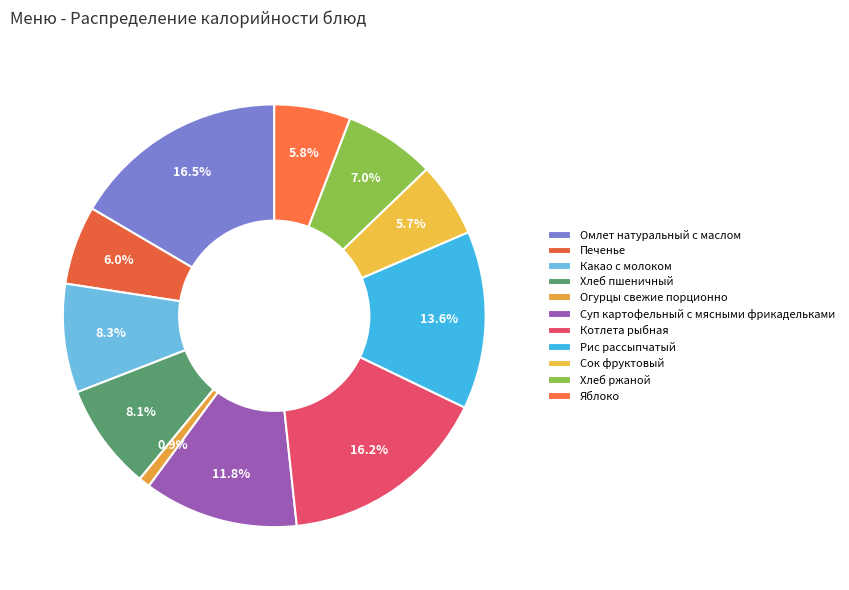

Count the number of slices in the pie.

11